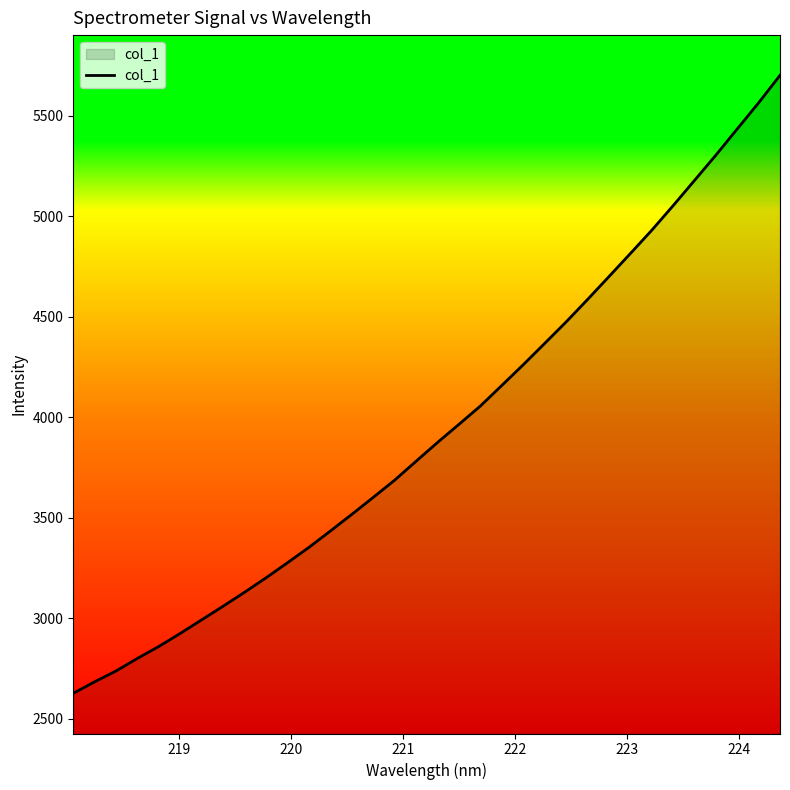

What is the greatest value displayed?

5700.9